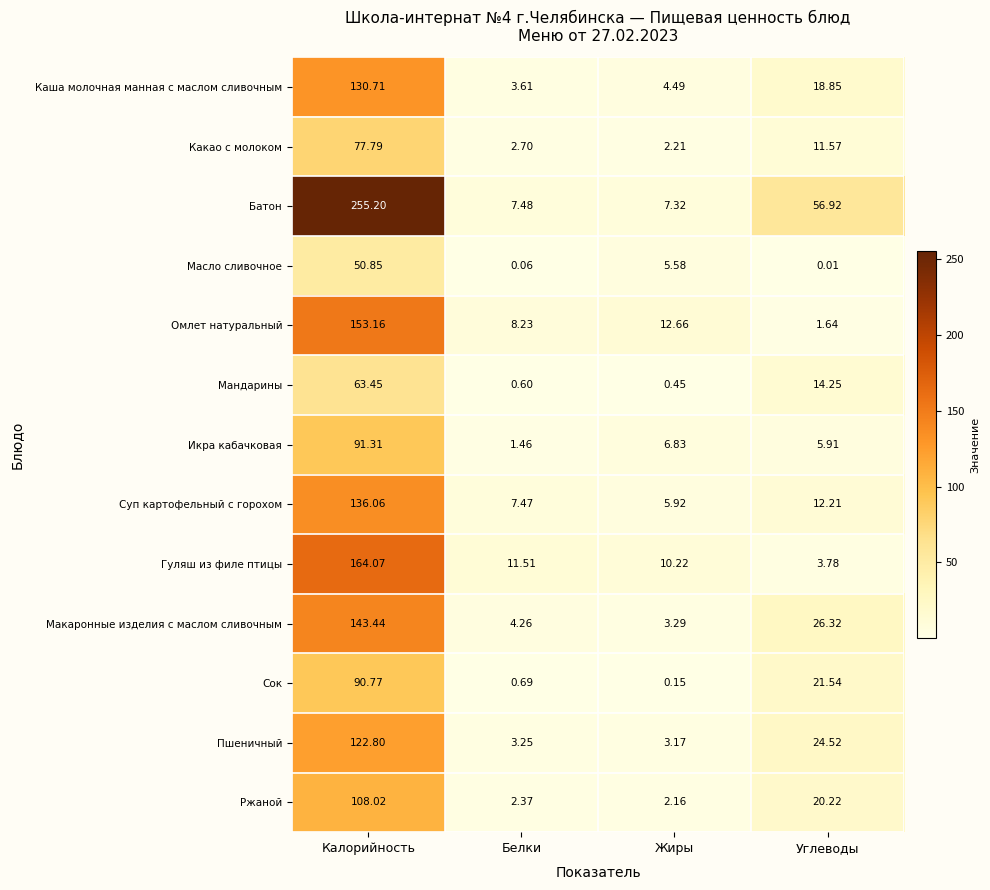

Which series has the largest range (max minus min)?

Батон